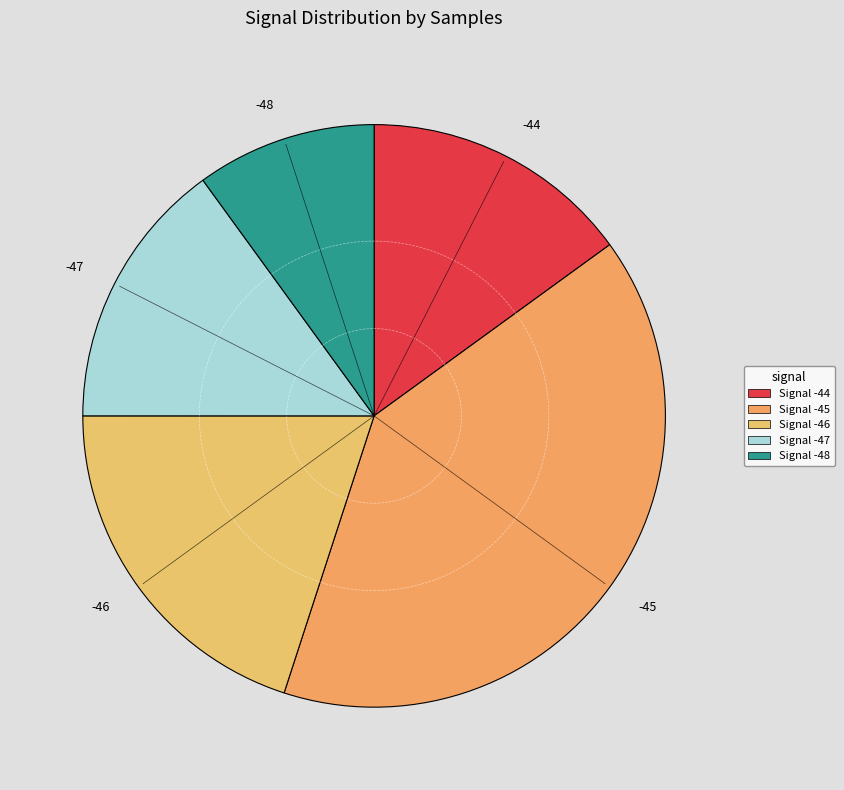

Is -46 the majority of the pie?

No